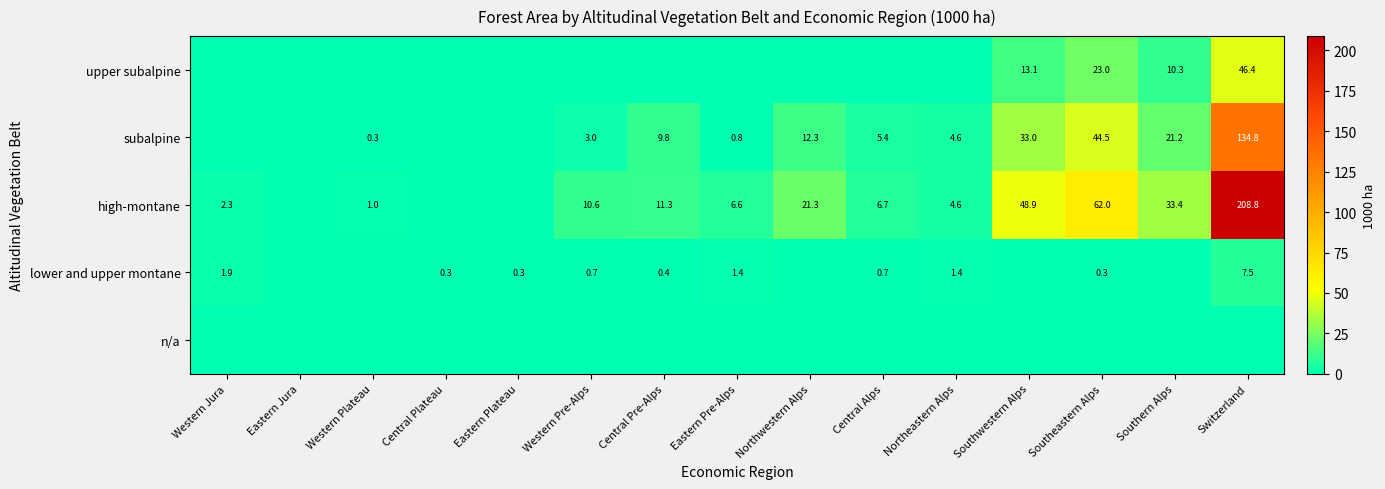

Is the value of lower and upper montane at Eastern Pre-Alps greater than the value of high-montane at Northwestern Alps?

No